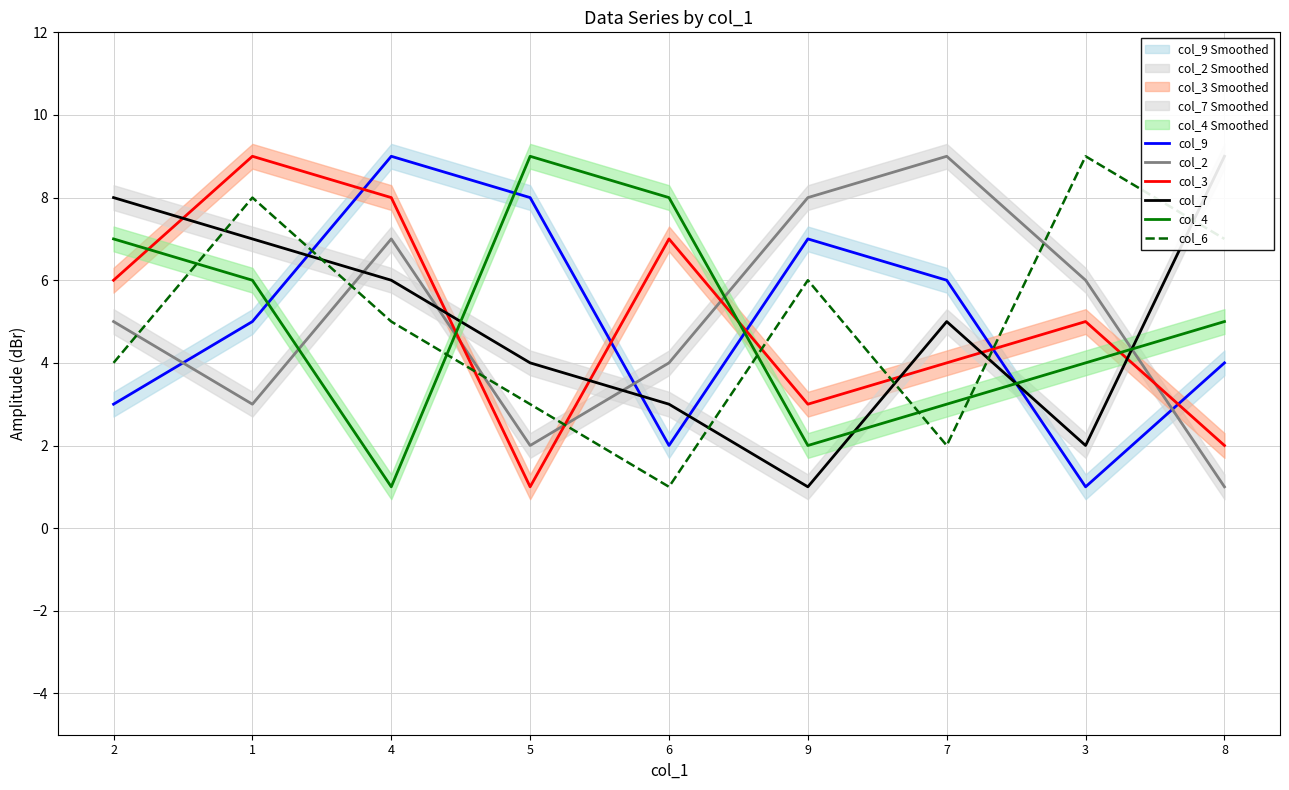

Between 4 and 6, which is larger?

4